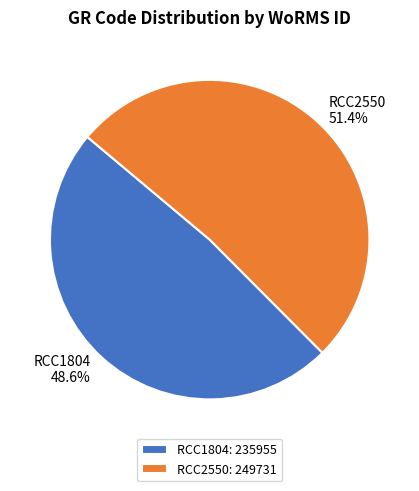

The RCC1804 slice represents 49% of the pie. True or false?

True